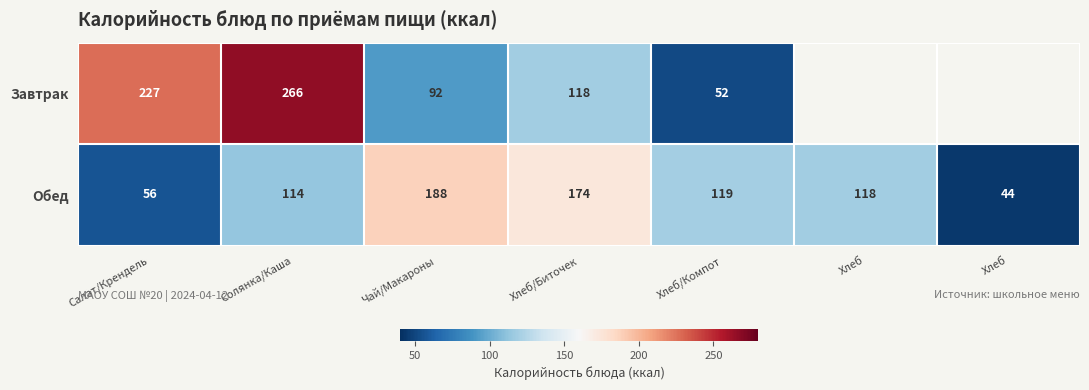

Which has a higher value, Хлеб or Чай/Макароны?

Чай/Макароны